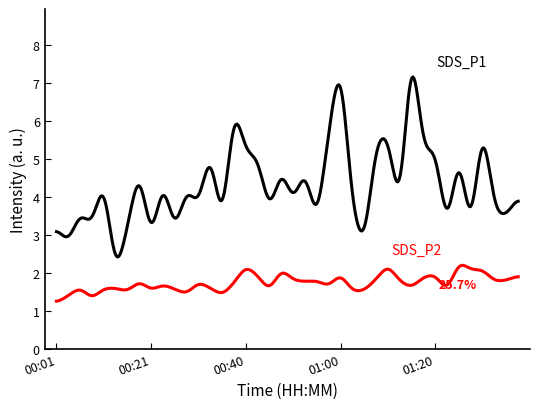

What is the greatest value displayed?

7.2